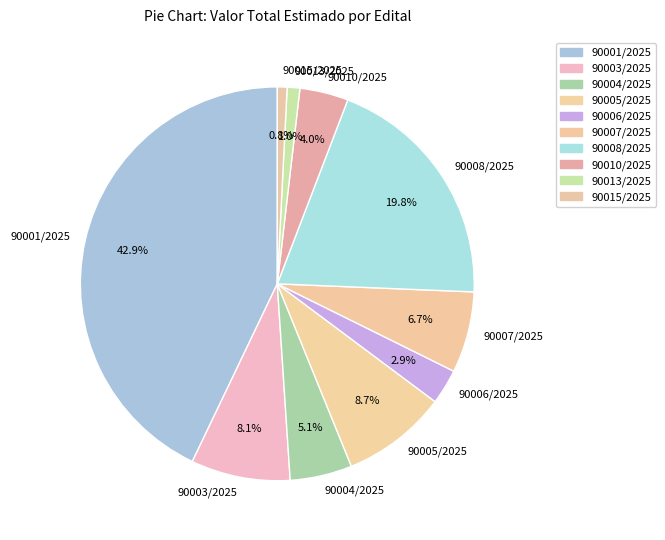

The 90004/2025 slice represents 5% of the pie. True or false?

True